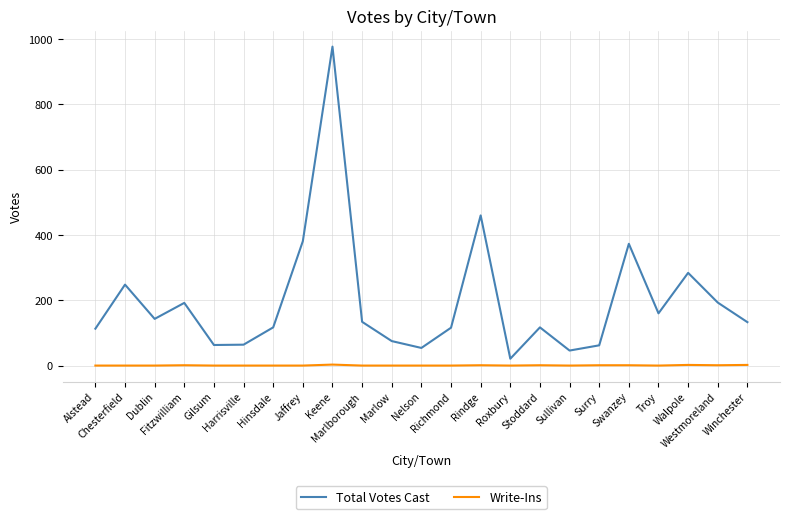

What is the highest value of the Total Votes Cast series?

977